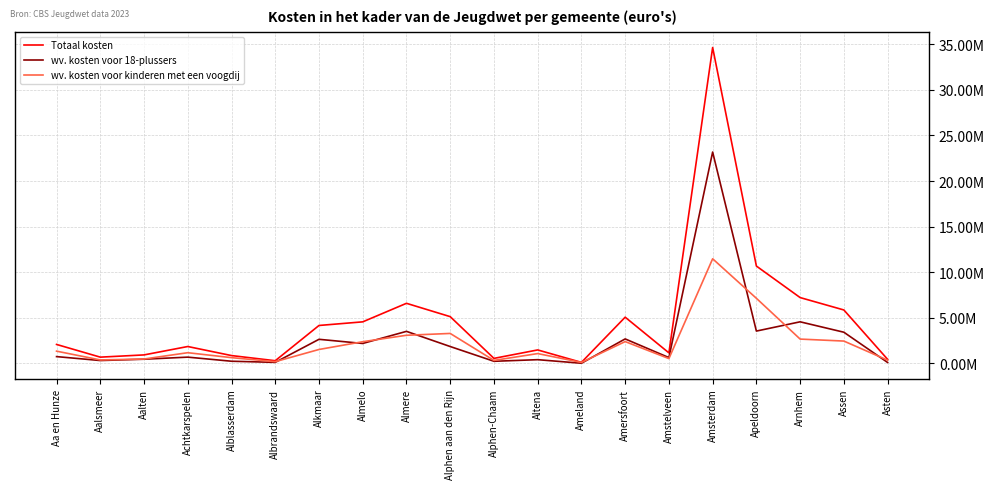

Does the chart display data point markers on the line(s)?

No